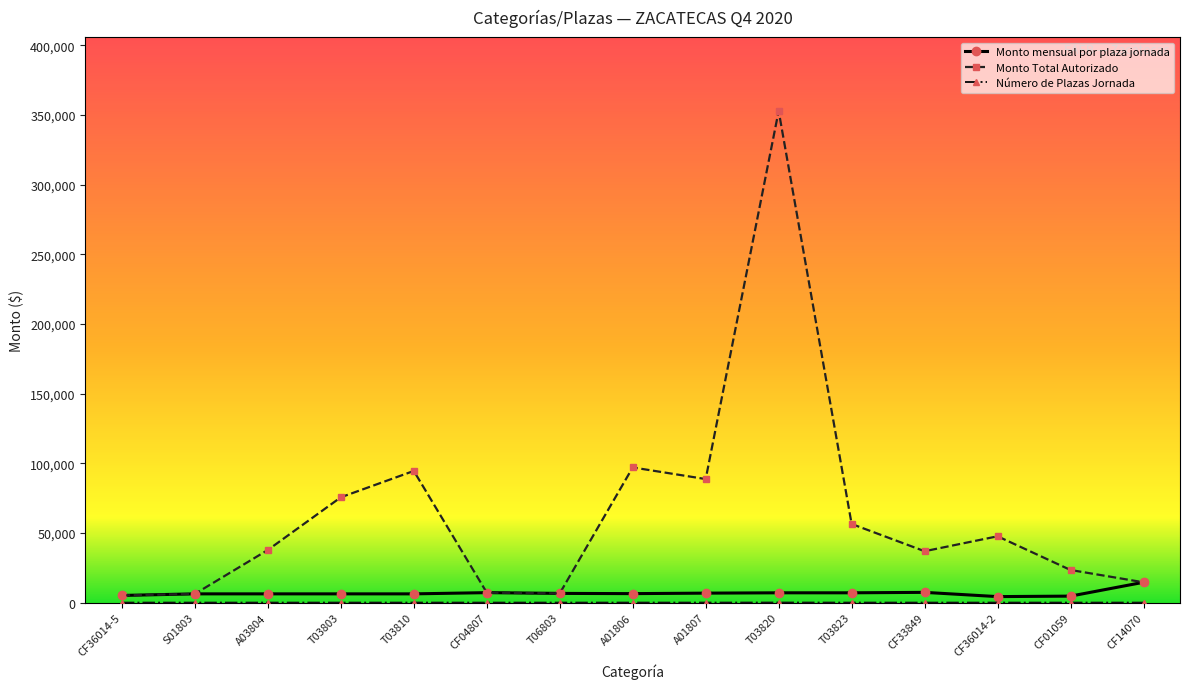

True or false: Monto Total Autorizado has more than 2 points higher than both neighbors.

True